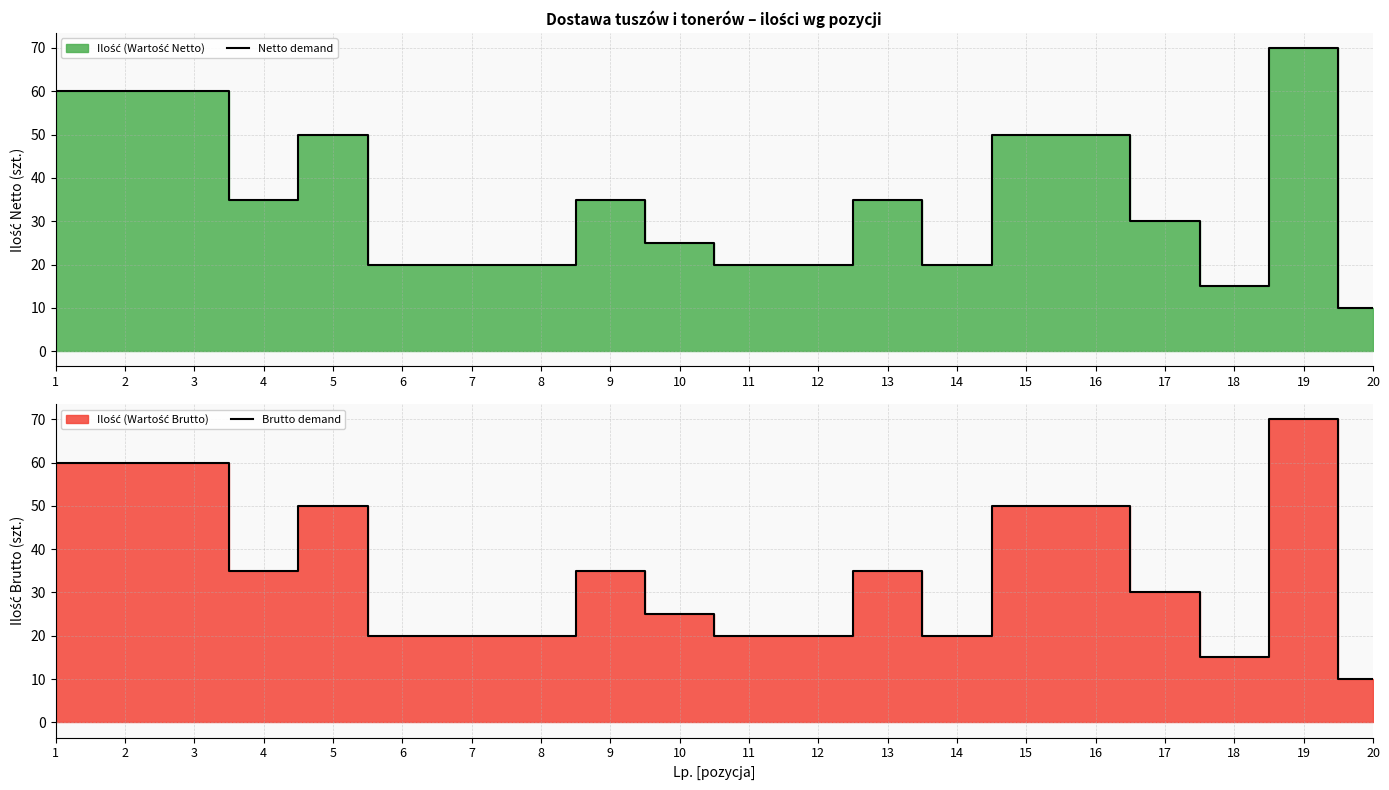

What is the difference between the Brutto demand values at 4 and 16?

15